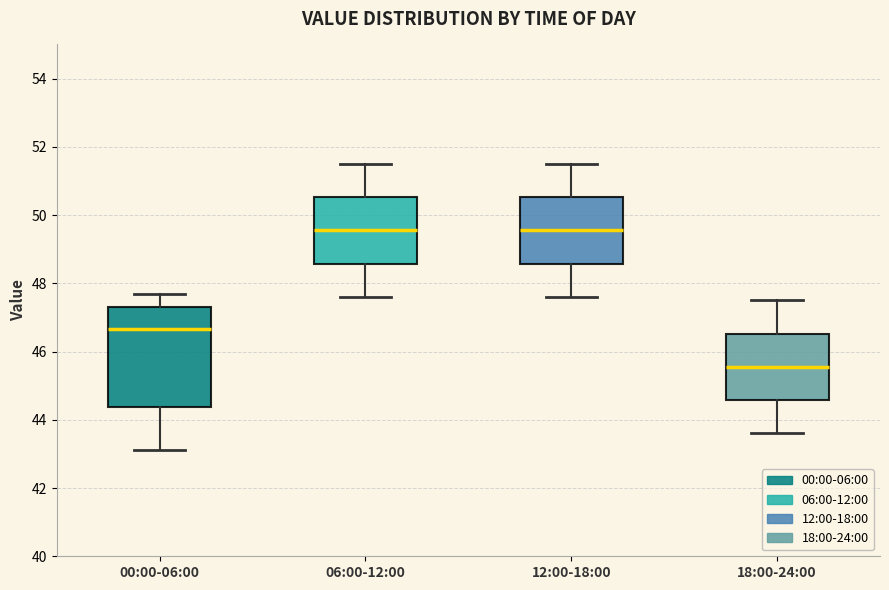

Comparing the boxes themselves (not the whiskers), which one is the tallest?

00:00-06:00